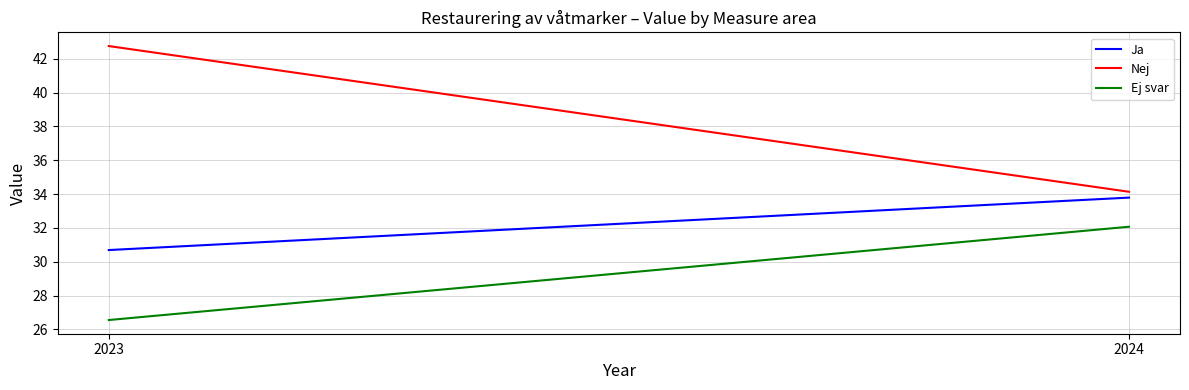

Which series has the widest spread of values?

Nej